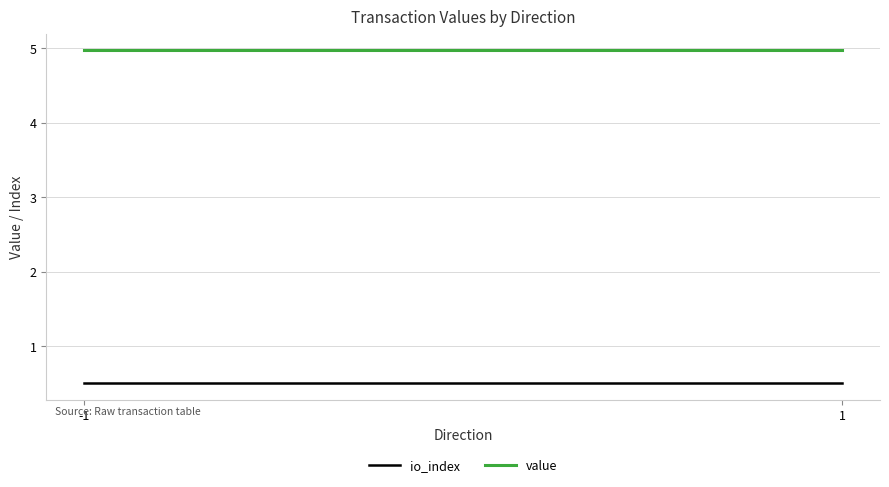

Rank the categories by value value from lowest to highest.

-1, 1